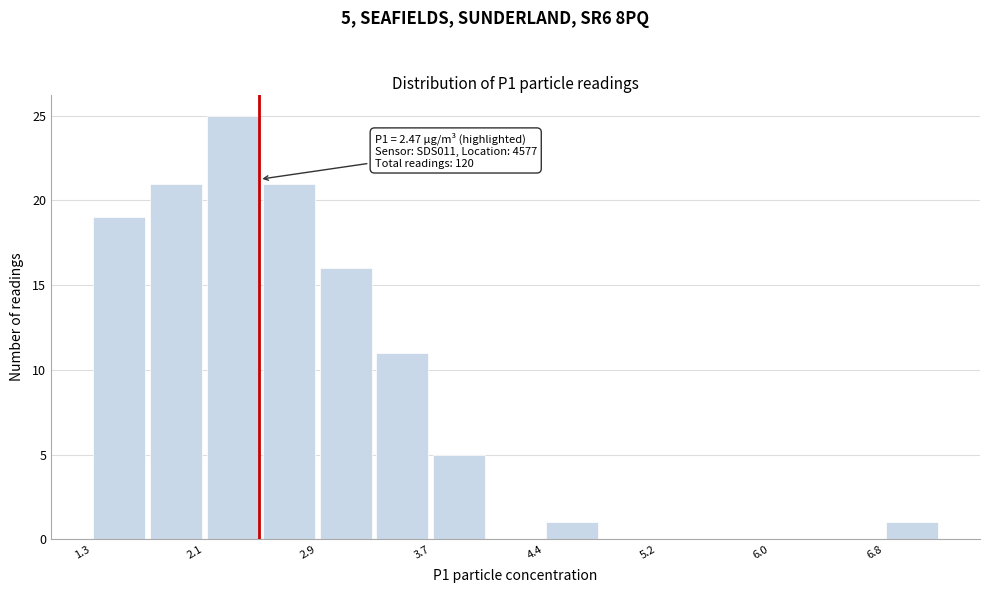

Read against the x-axis, roughly where is the centre of the tallest bar?

2.3